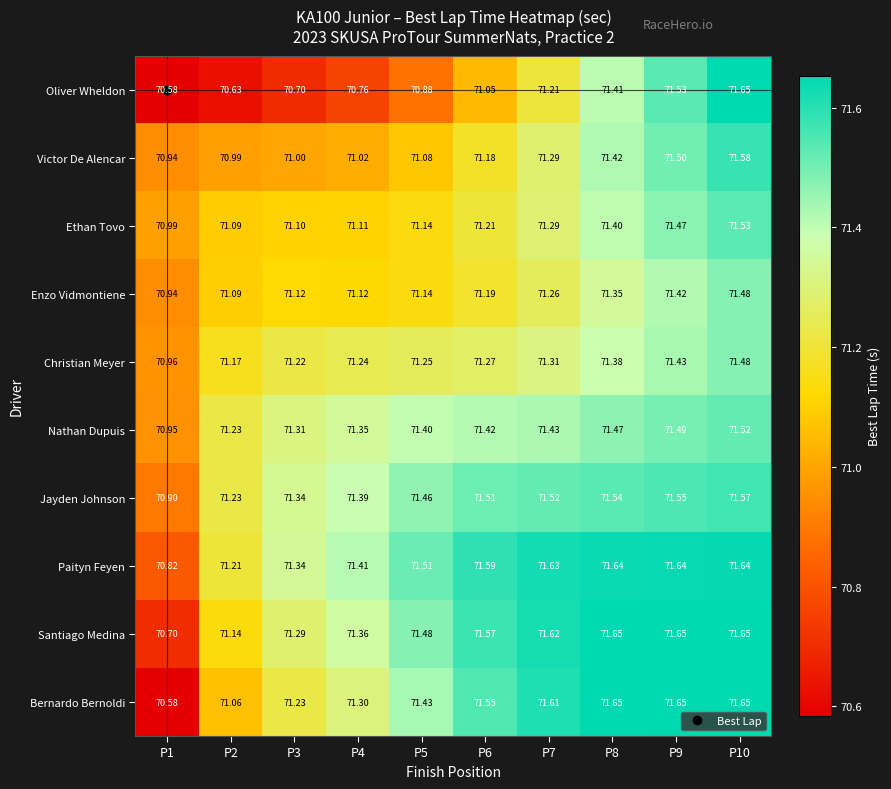

Which series changed the most between P4 and P8?

Oliver Wheldon